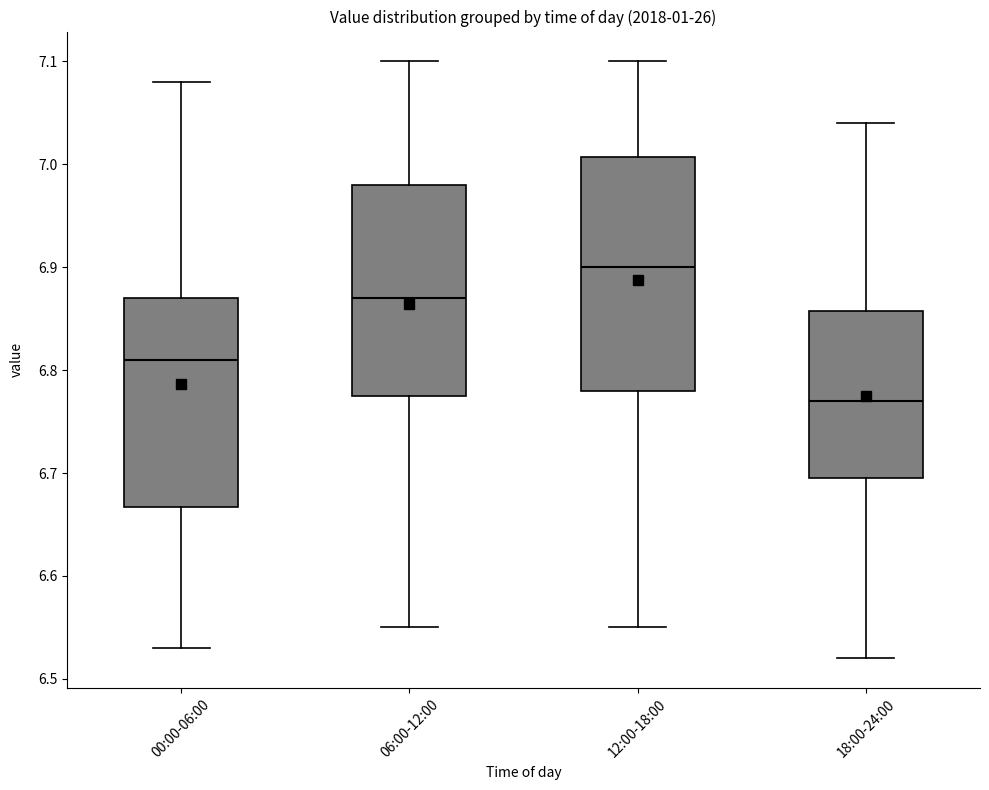

Reading left to right, transcribe this box plot: for each box, give where its median line is, the range the box spans, and where its two whiskers end, as read against the y-axis. The values are not printed on the chart, so give them approximately, as read against the axis.

00:00-06:00: median 6.81, box 6.67 to 6.87, whiskers 6.53 to 7.08
06:00-12:00: median 6.87, box 6.78 to 6.98, whiskers 6.55 to 7.10
12:00-18:00: median 6.90, box 6.78 to 7.01, whiskers 6.55 to 7.10
18:00-24:00: median 6.77, box 6.70 to 6.86, whiskers 6.52 to 7.04